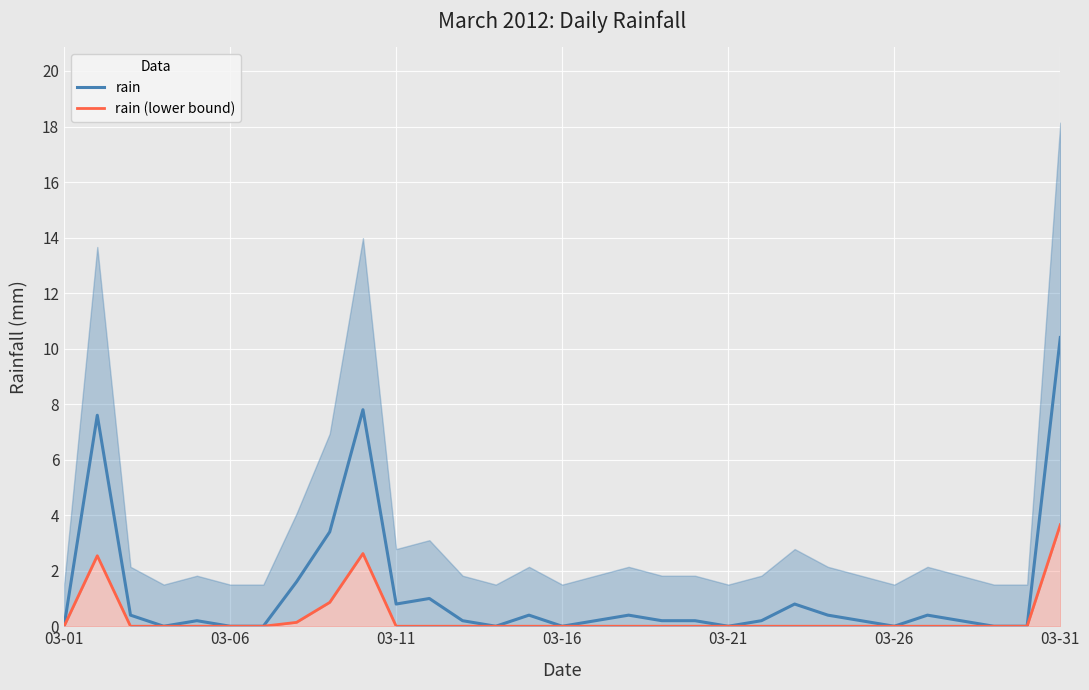

Is the value of rain (lower bound) at 03-21 greater than the value of rain at 10?

No